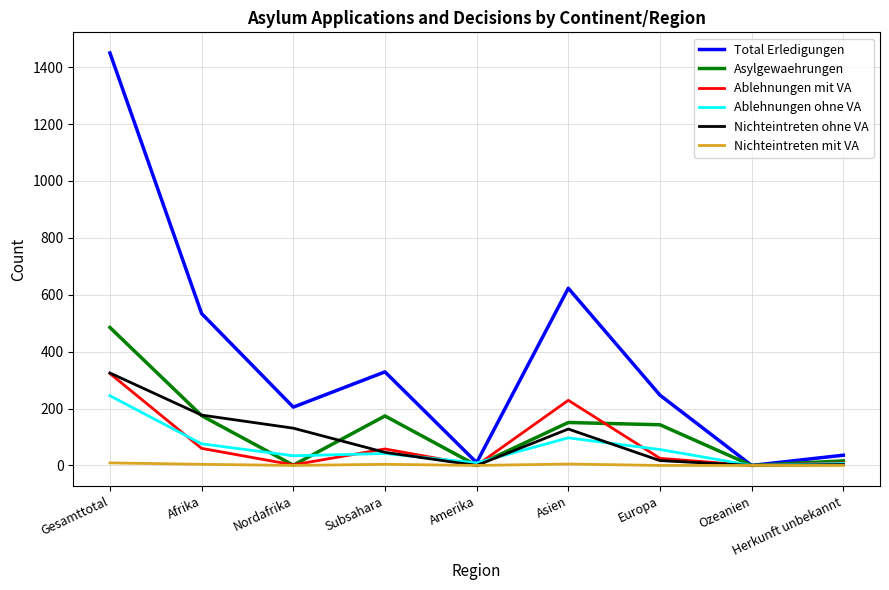

At which category is the sum across all series the highest?

Gesamttotal